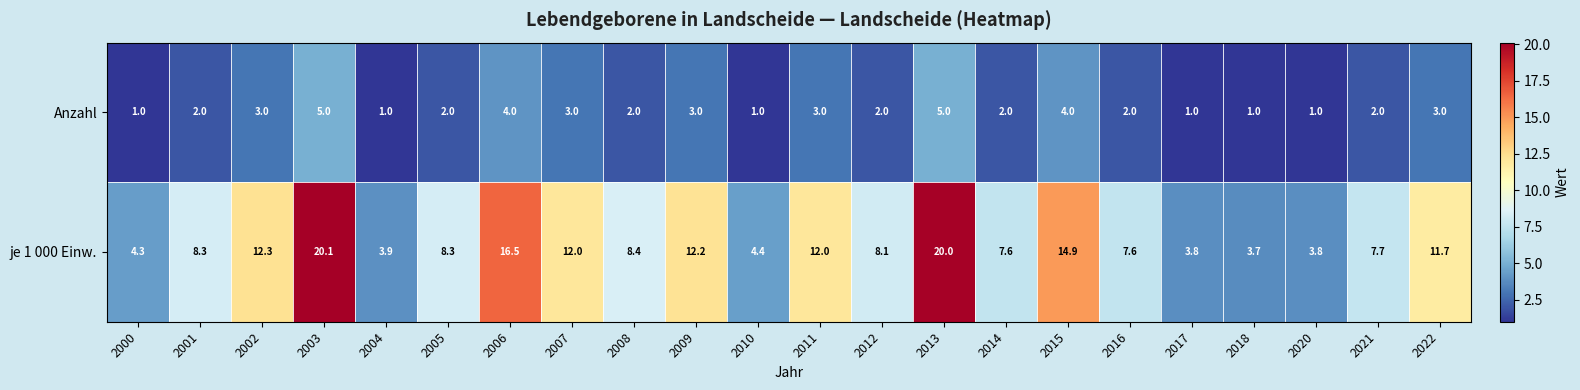

Which category has the highest value in the je 1 000 Einw. series?

2003